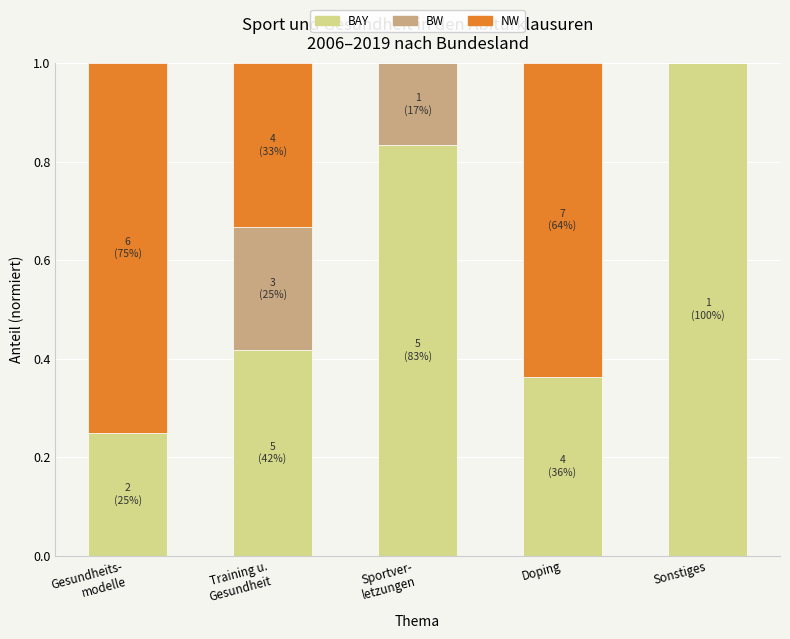

What is the sum of all BAY values?

2.9